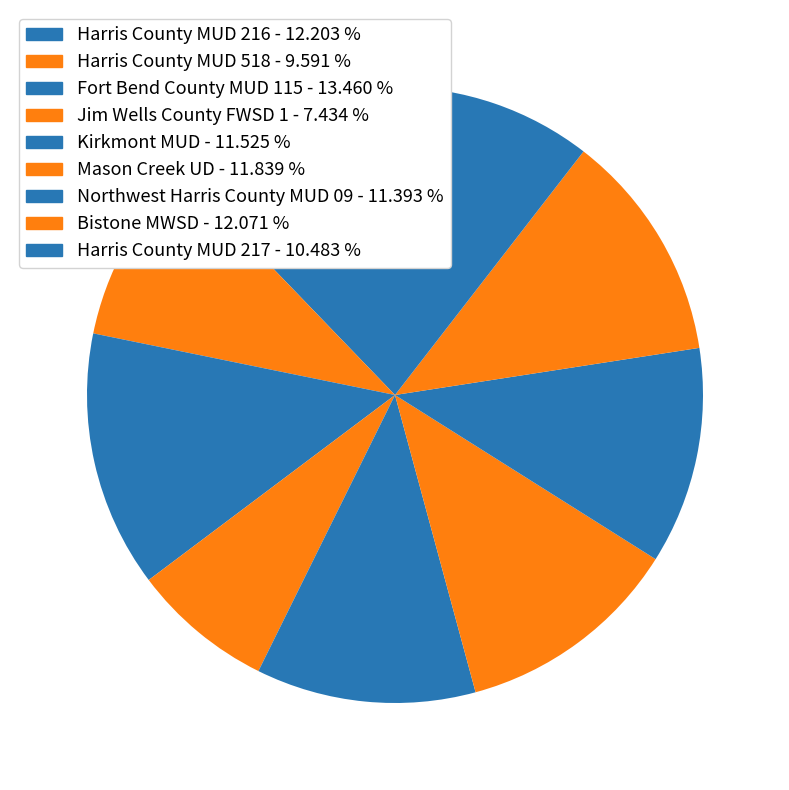

Rank the categories by value from highest to lowest.

Fort Bend County MUD 115, Harris County MUD 216, Bistone MWSD, Mason Creek UD, Kirkmont MUD, Northwest Harris County MUD 09, Harris County MUD 217, Harris County MUD 518, Jim Wells County FWSD 1